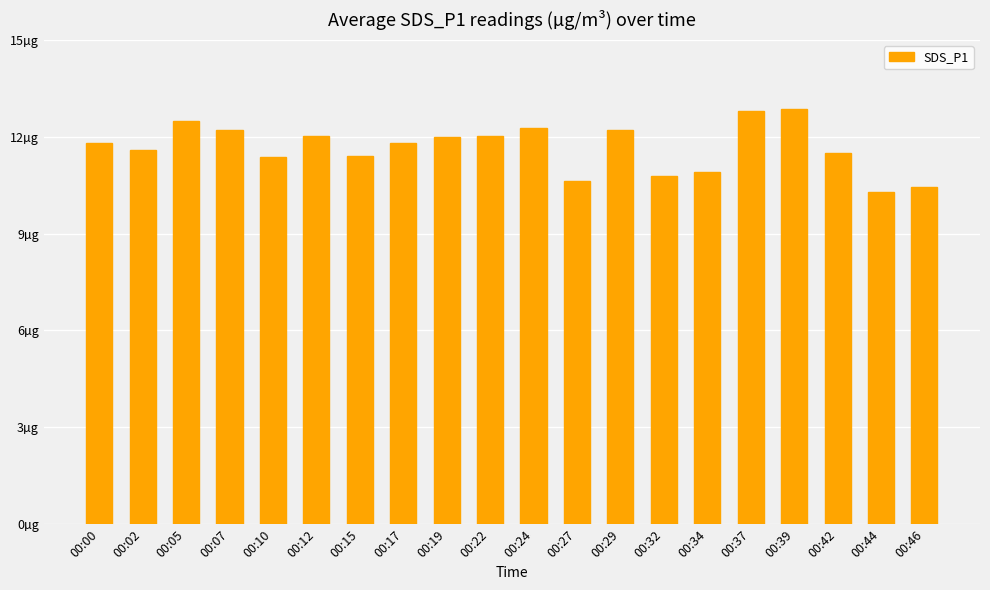

What is the value of the 11th bar from the left?

12.3